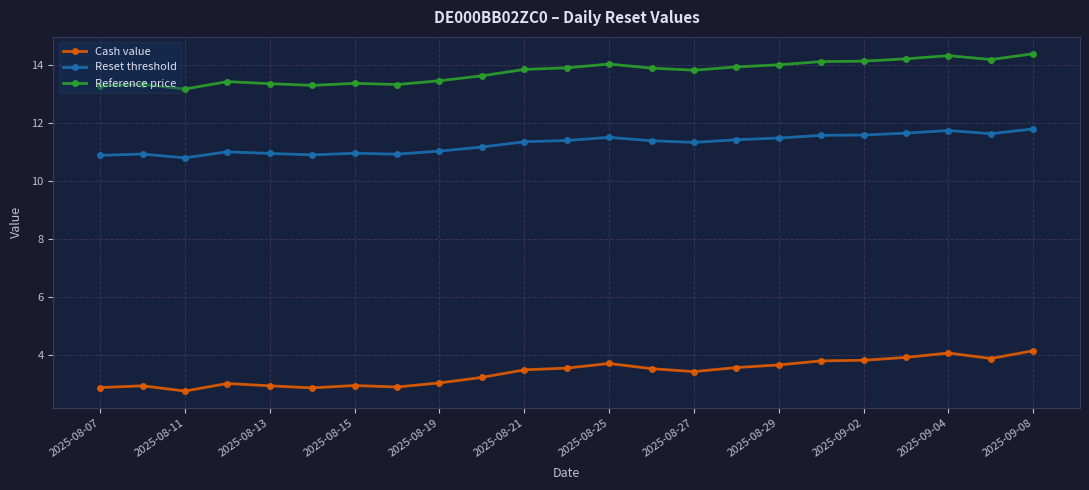

True or false: Reset threshold and Cash value intersect in this chart.

False